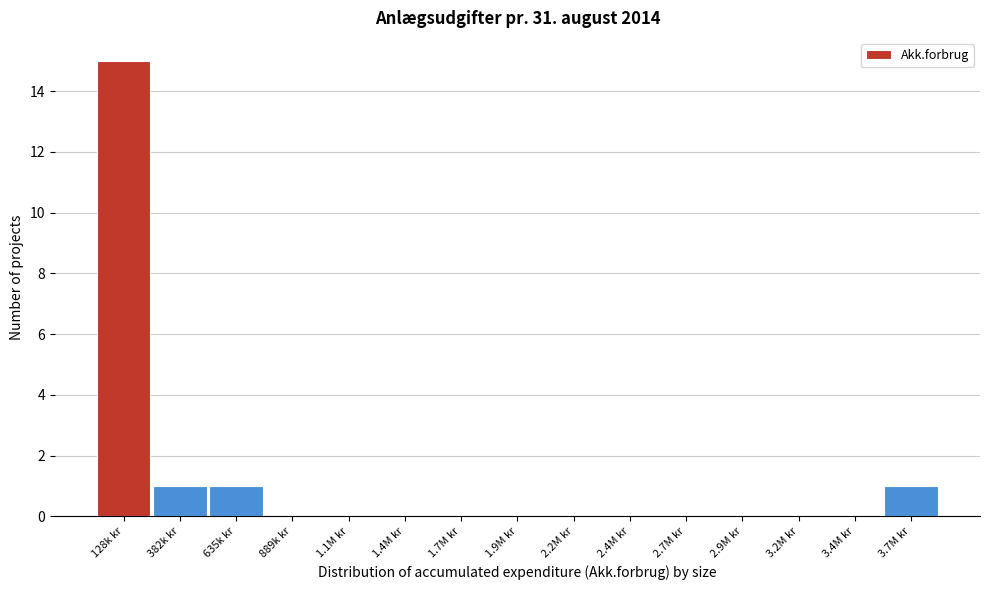

Reading left to right, list all the values displayed in this chart.

128k kr=15	382k kr=1	635k kr=1	889k kr=0	1.1M kr=0	1.4M kr=0	1.7M kr=0	1.9M kr=0	2.2M kr=0	2.4M kr=0	2.7M kr=0	2.9M kr=0	3.2M kr=0	3.4M kr=0	3.7M kr=1